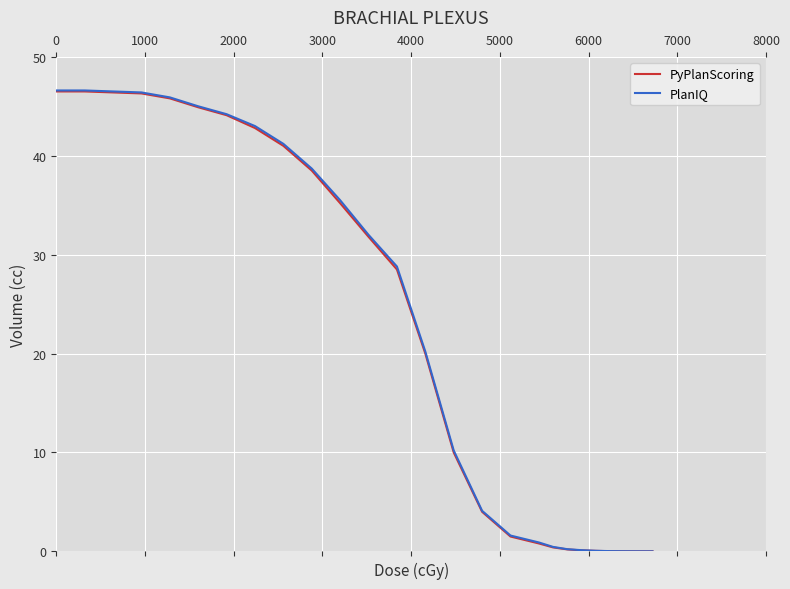

Which series has the largest range (max minus min)?

PlanIQ